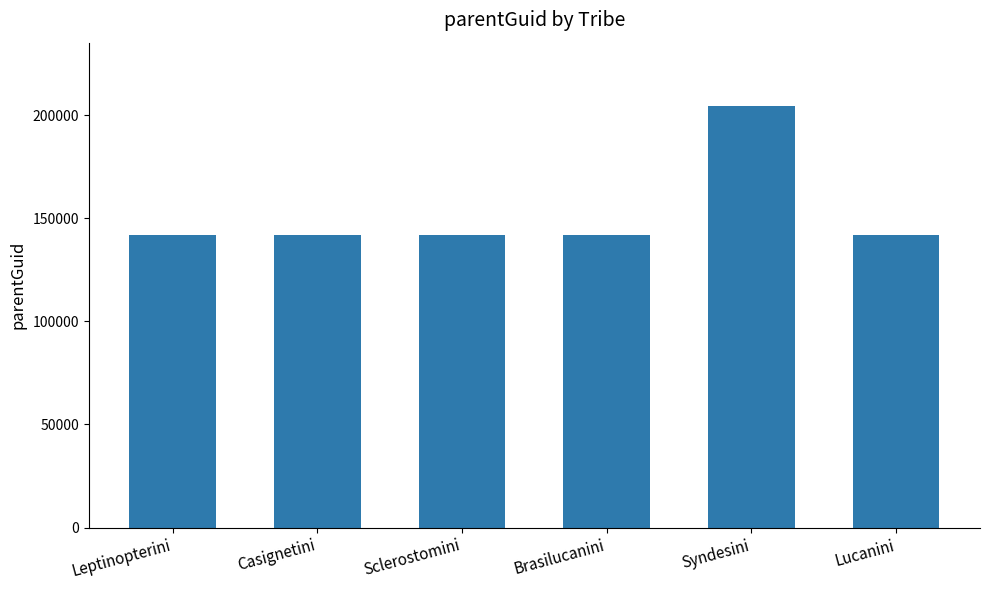

Approximately how many times larger is the value at Brasilucanini compared to Lucanini?

1.0